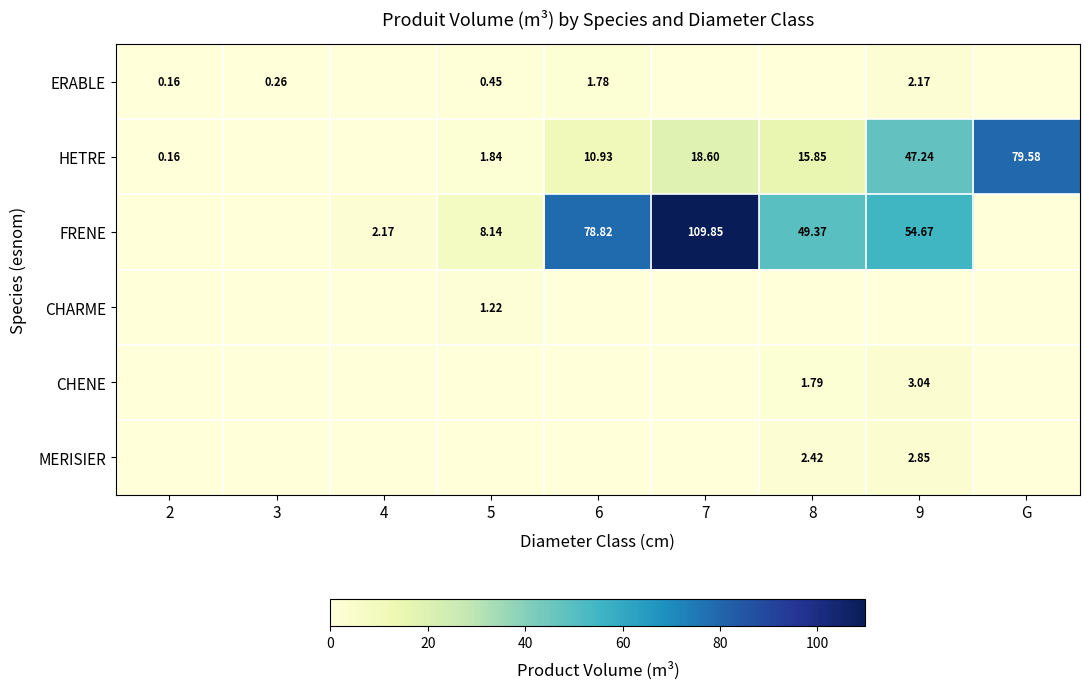

Which series changed the most between 2 and 6?

FRENE